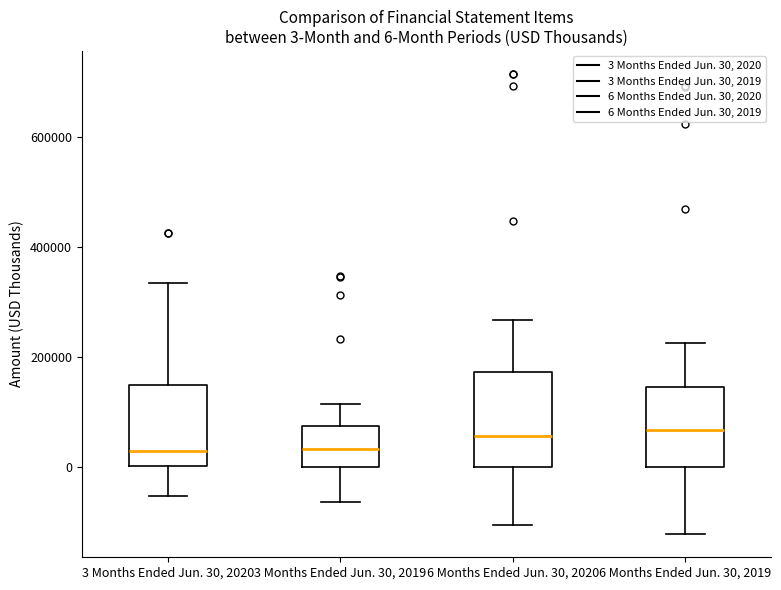

Which box is the tallest, from its lower edge to its upper edge?

6 Months Ended Jun. 30, 2020